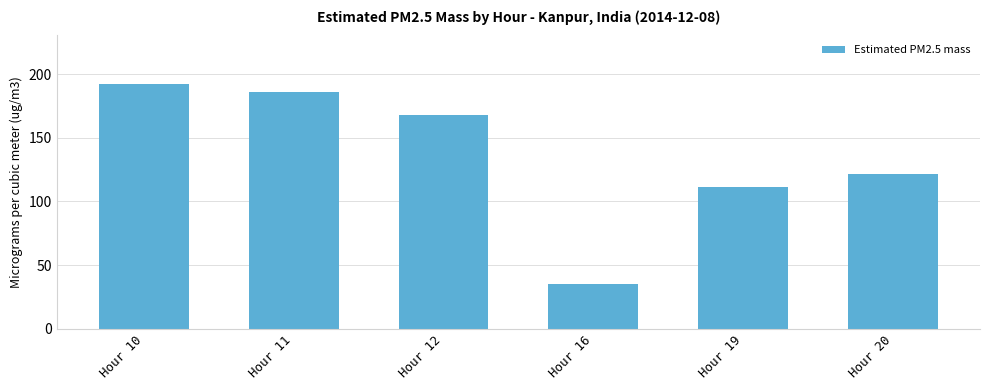

What is the change in value from Hour 11 to Hour 12?

-17.8